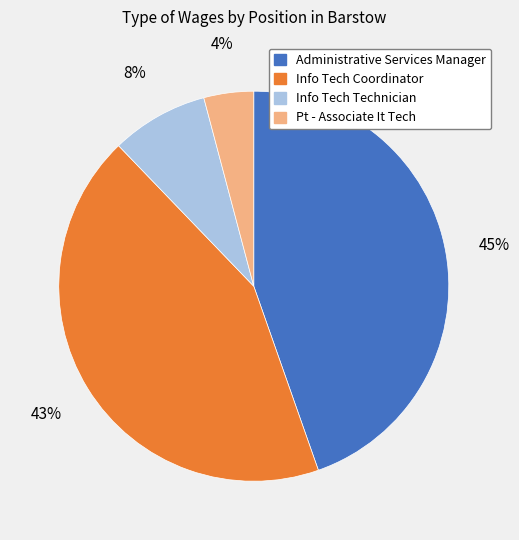

What is the ratio of the value at Pt - Associate It Tech to the value at Info Tech Technician?

0.5